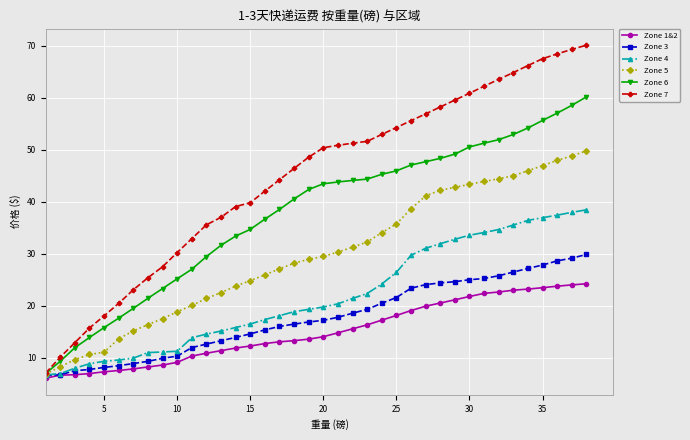

Rank the series by their maximum value, from lowest to highest.

Zone 1&2, Zone 3, Zone 4, Zone 5, Zone 6, Zone 7